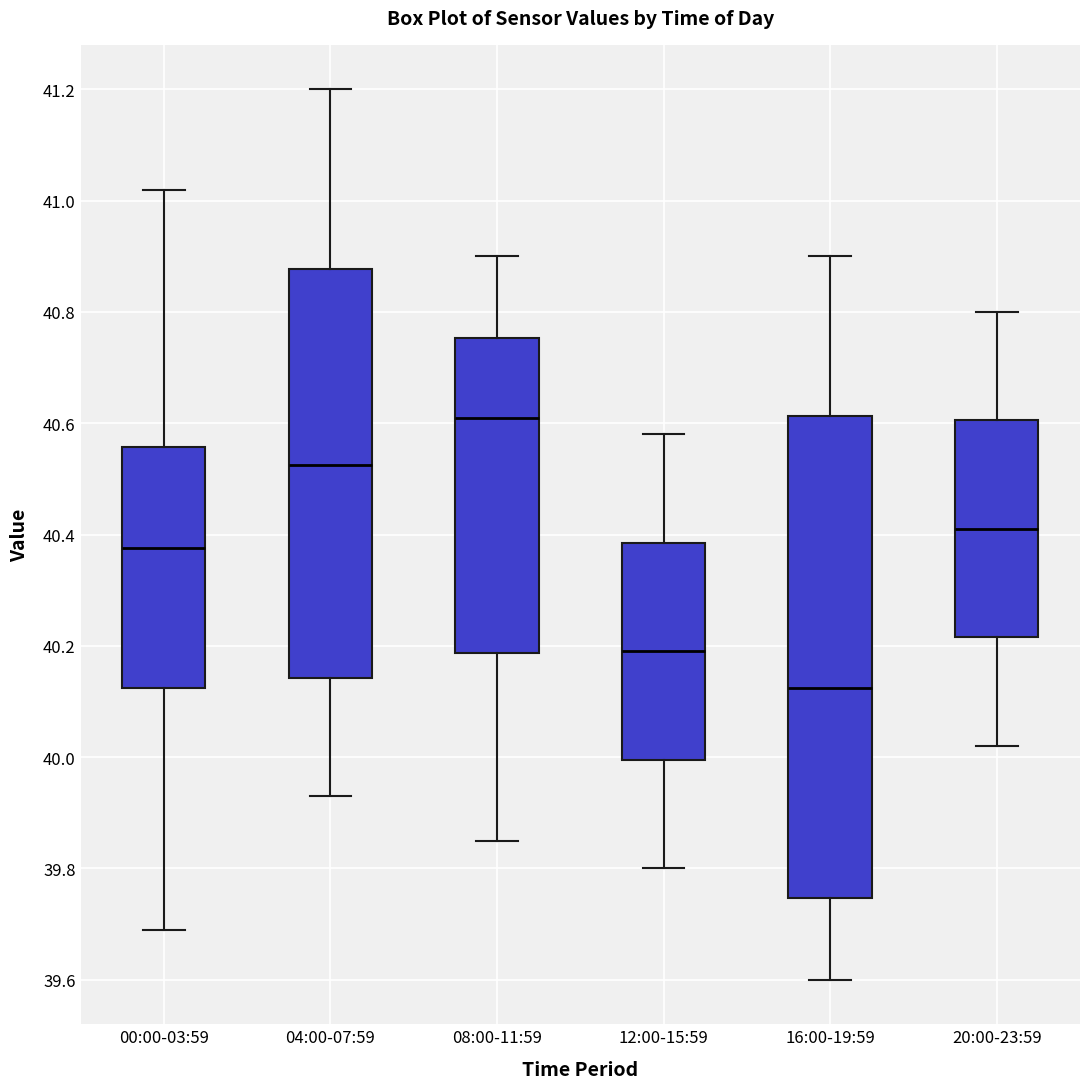

Reading left to right, read every box against the y-axis: the position of its median line, the range the box covers, and the ends of its whiskers. The values are not printed on the chart, so give them approximately, as read against the axis.

00:00-03:59: median 40.38, box 40.12 to 40.56, whiskers 39.70 to 41.02
04:00-07:59: median 40.52, box 40.14 to 40.88, whiskers 39.94 to 41.20
08:00-11:59: median 40.62, box 40.18 to 40.76, whiskers 39.86 to 40.90
12:00-15:59: median 40.20, box 40.00 to 40.38, whiskers 39.80 to 40.58
16:00-19:59: median 40.12, box 39.74 to 40.62, whiskers 39.60 to 40.90
20:00-23:59: median 40.42, box 40.22 to 40.60, whiskers 40.02 to 40.80